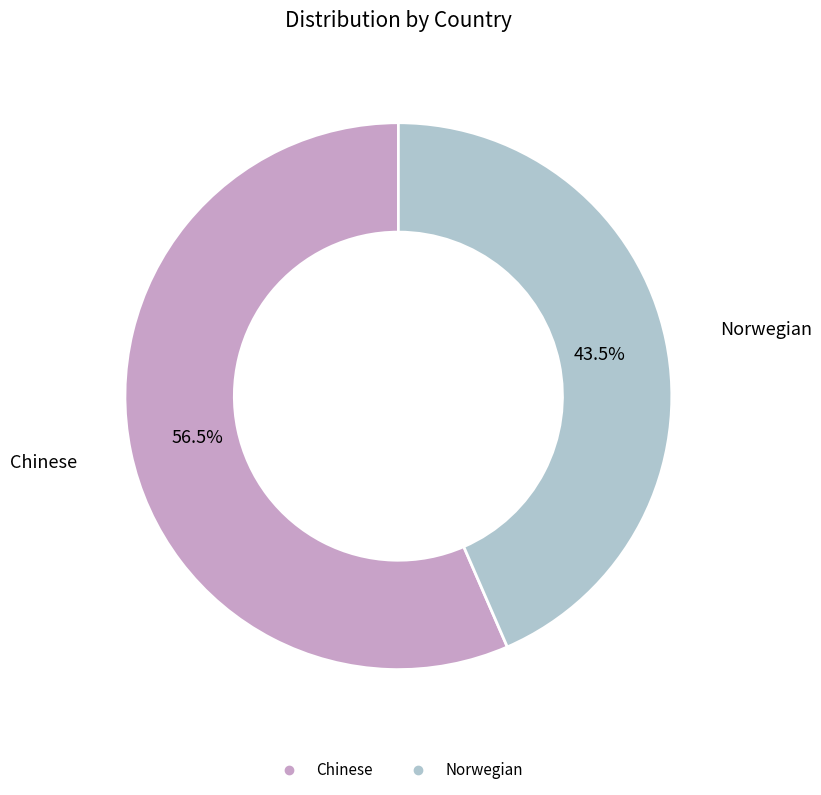

Count the number of slices in the pie.

2